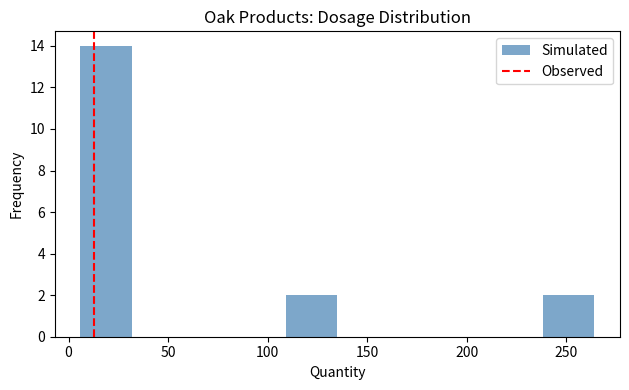

Reading left to right, transcribe this chart: for each bar, give the range it covers on the x-axis and its height. Neither the bar edges nor the heights are printed on the chart, so give them approximately, as read against the axes.

5 to 30: 14
30 to 60: 0
60 to 85: 0
85 to 110: 0
110 to 135: 2
135 to 160: 0
160 to 185: 0
185 to 210: 0
210 to 240: 0
240 to 265: 2